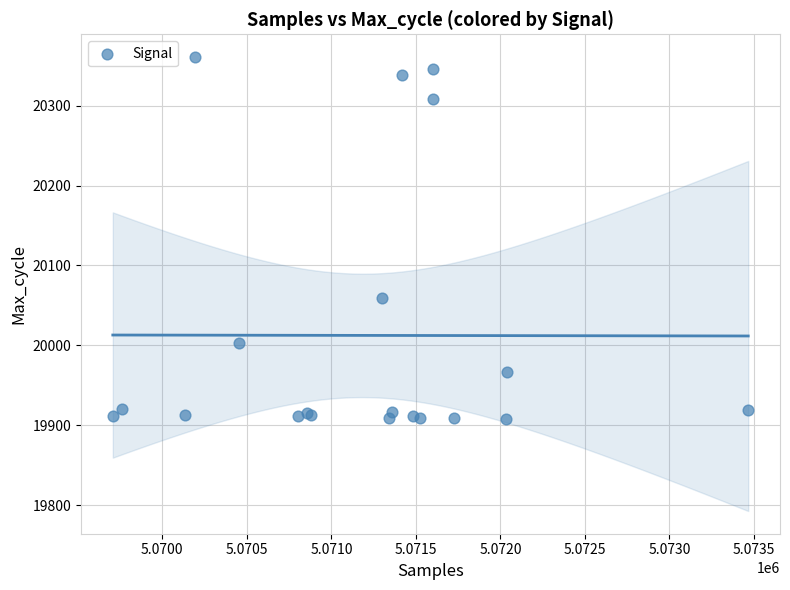

What Y value in the scatter plot is closest to 20134?

20059